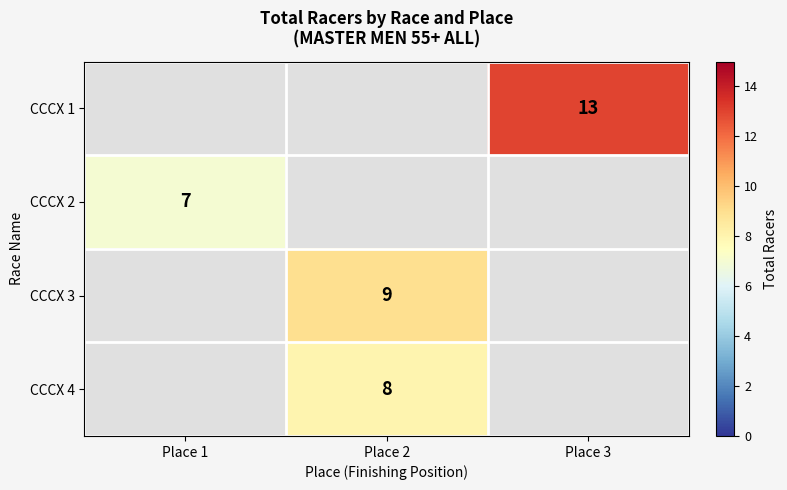

Is it true that CCCX 2 equals 7 at Place 1?

True